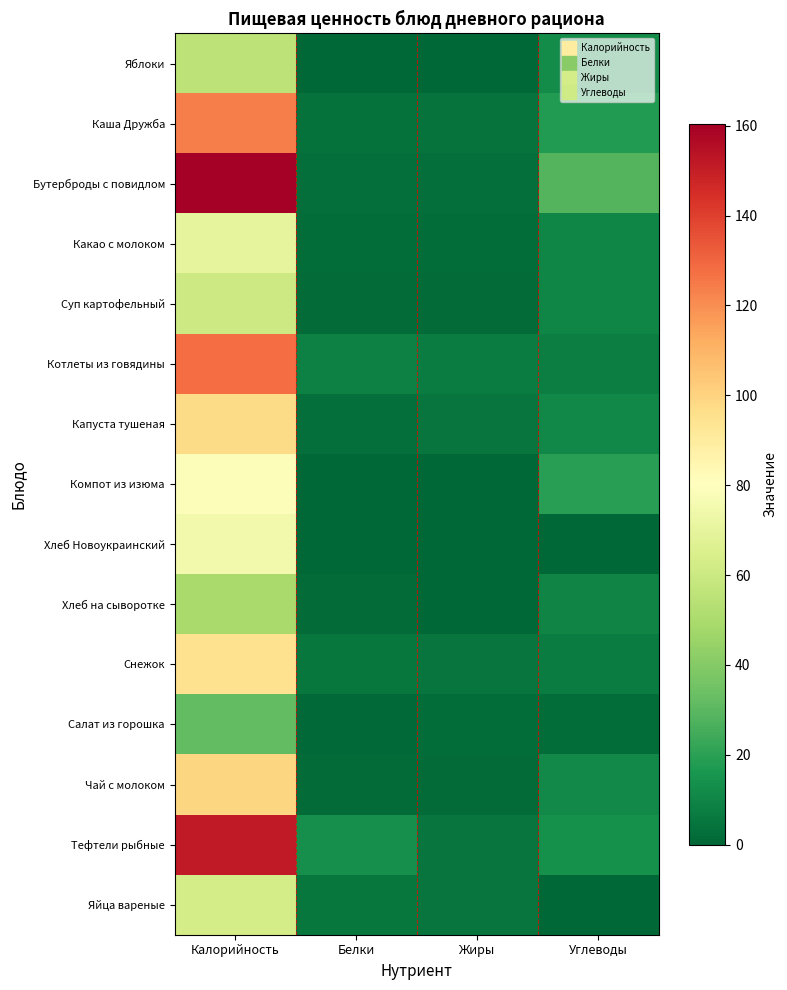

Which series has the widest spread of values?

Бутерброды с повидлом